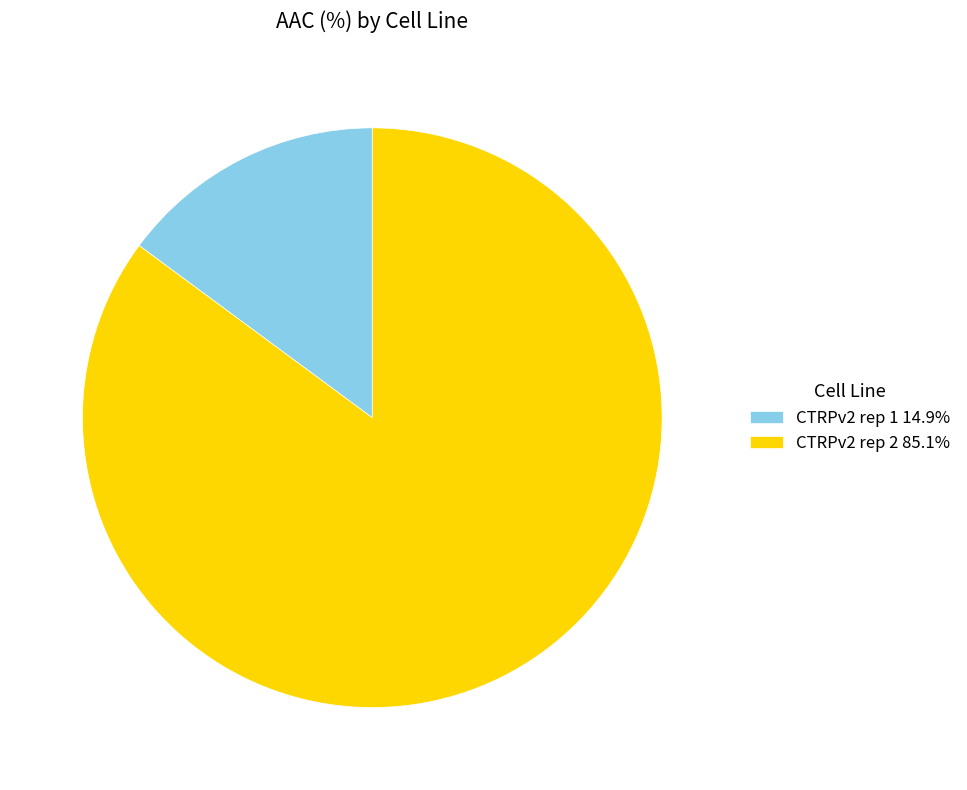

Count the number of slices in the pie.

2